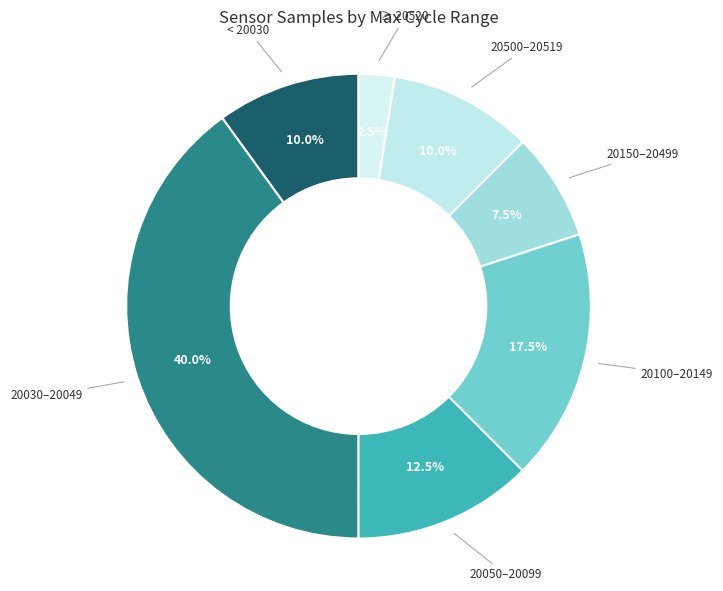

What is the ratio of the value at 20030–20049 to the value at 20100–20149?

2.3